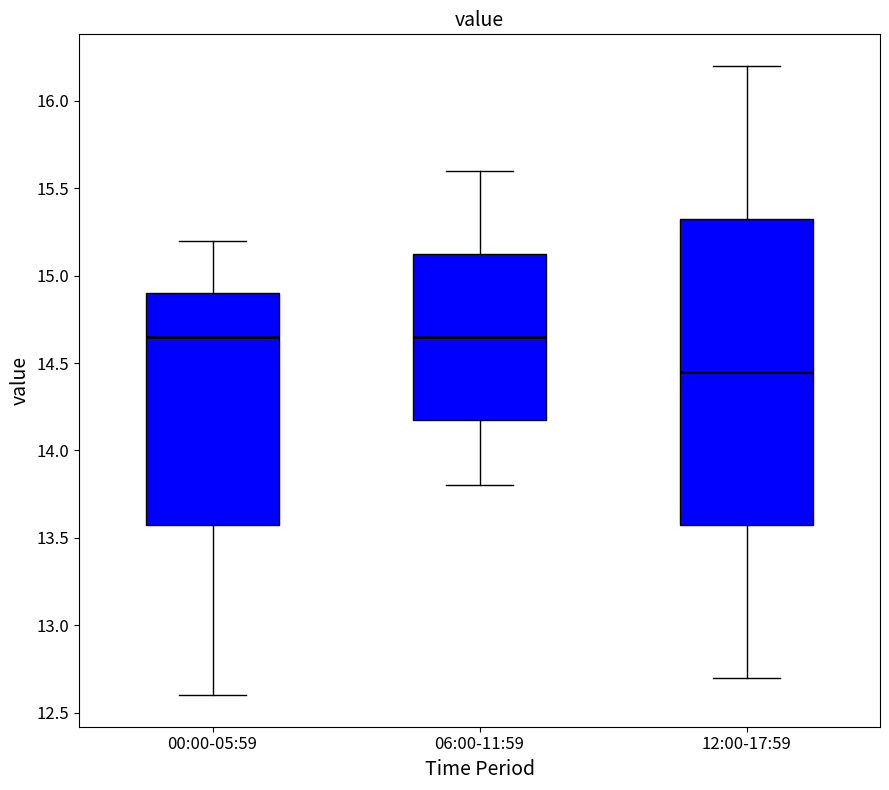

Where does the lower whisker of the box for 00:00-05:59 end on the y-axis? The values are not printed on the chart, so give them approximately, as read against the axis.

12.60